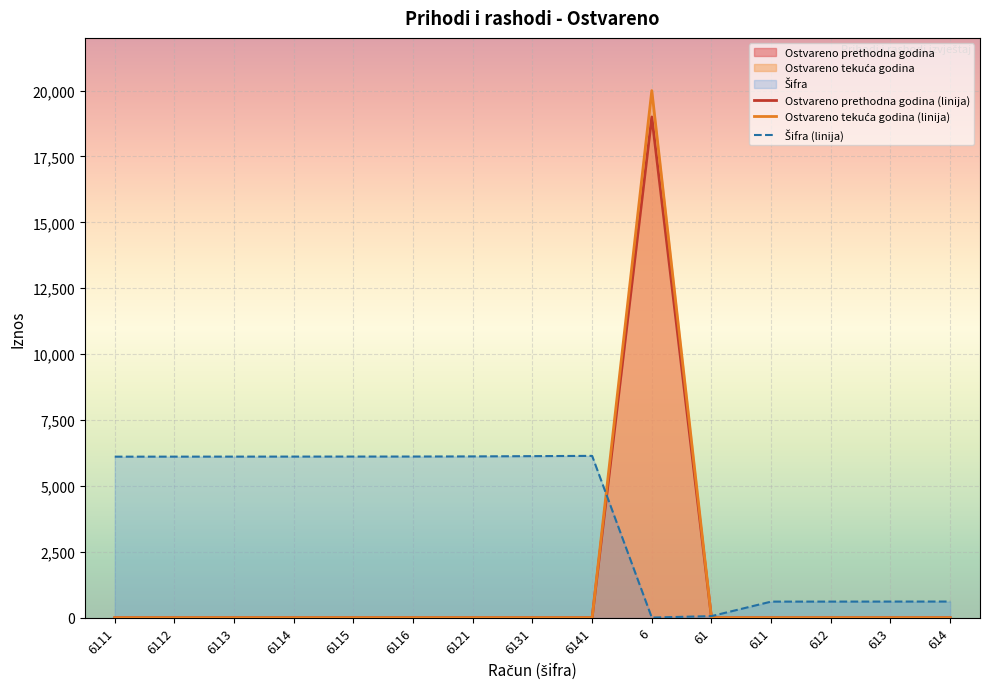

Does the chart display data point markers on the line(s)?

No